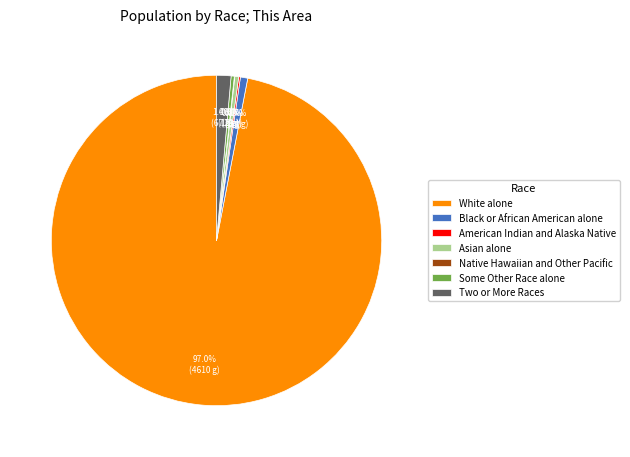

To the nearest percent, what percentage of the pie is Black or African American alone?

1%